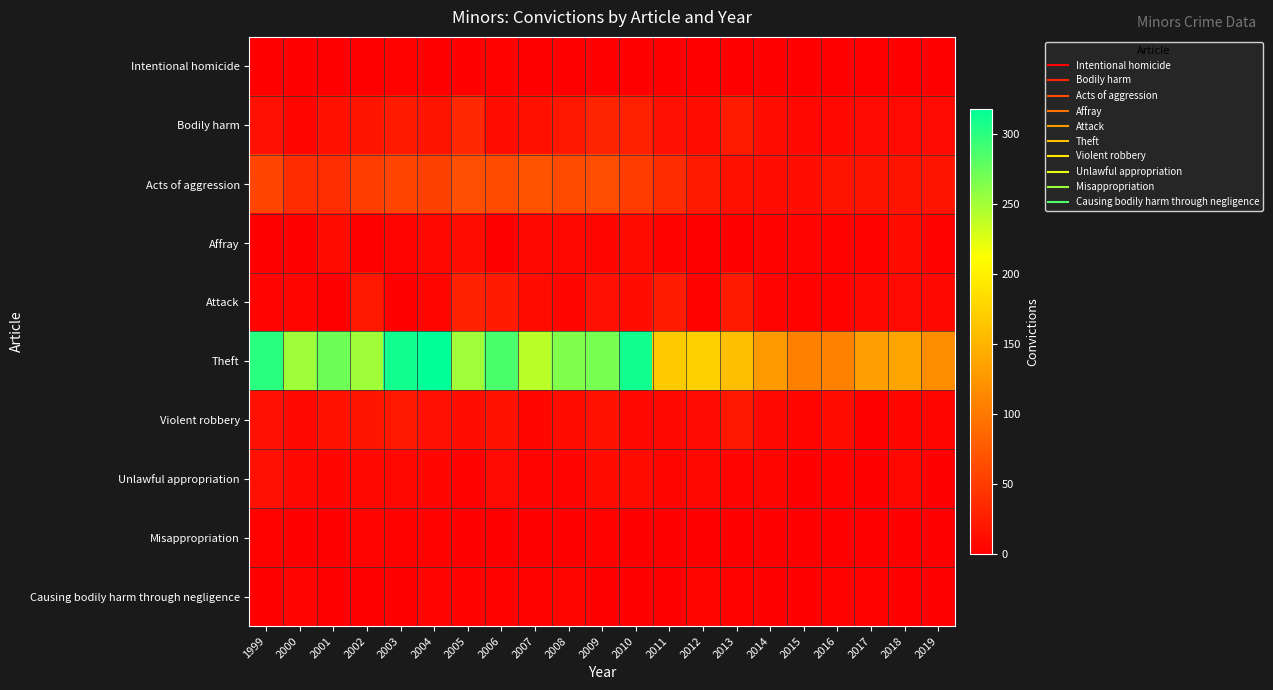

What is the maximum value shown in the chart?

318